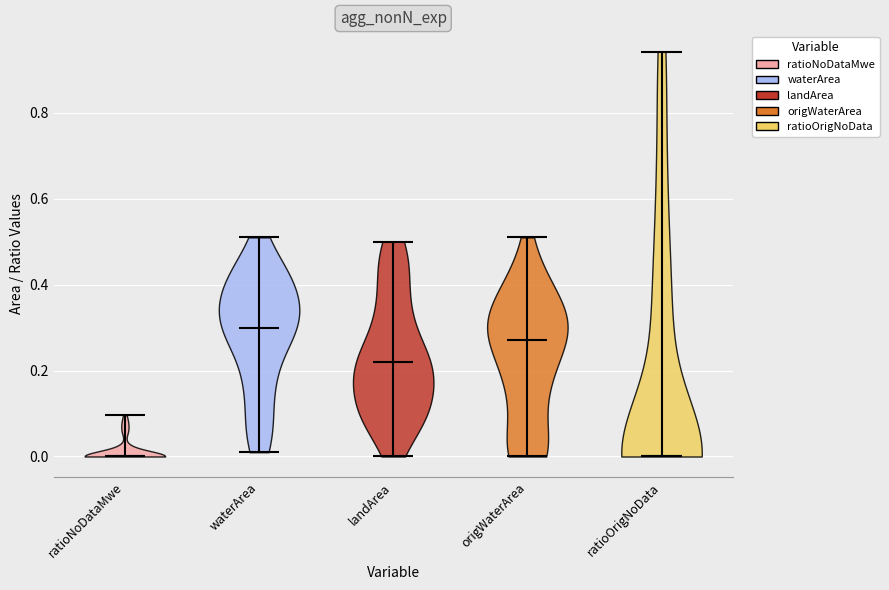

Where does the median line of the violin for ratioNoDataMwe sit on the y-axis? The values are not printed on the chart, so give them approximately, as read against the axis.

0.00